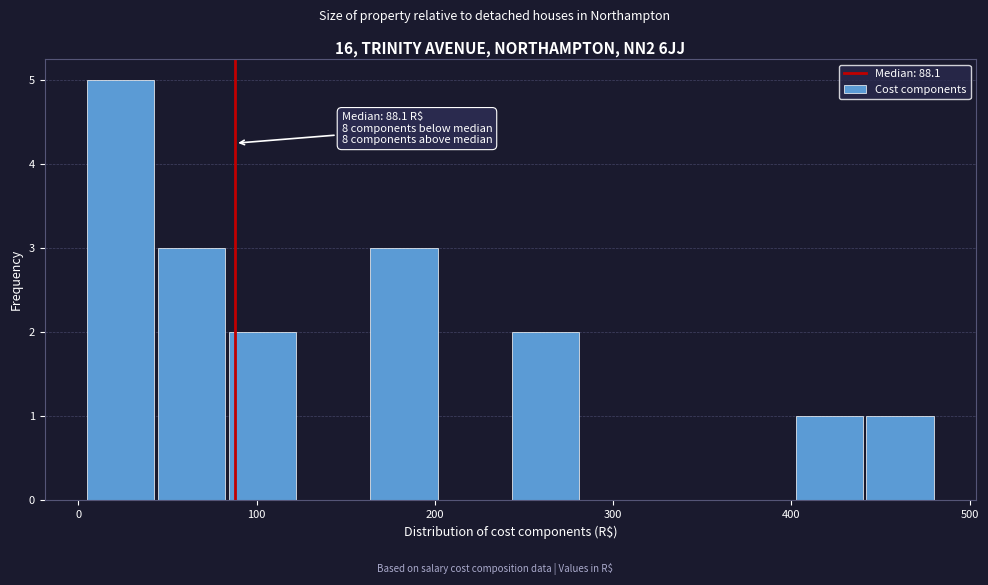

Around what value on the x-axis is the tallest bar? Give the approximate position of its centre, as read against the axis.

20